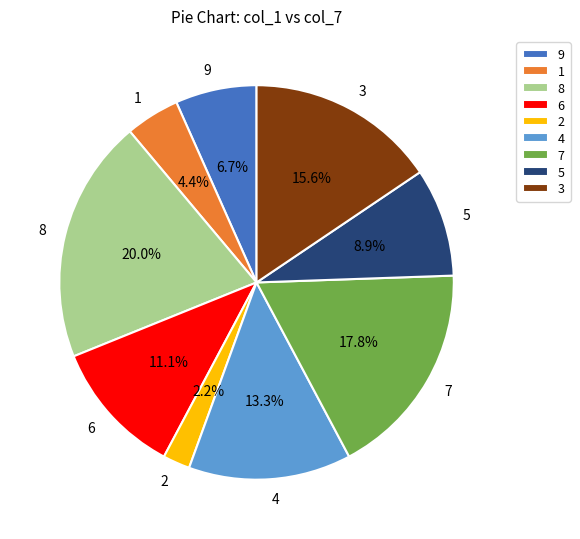

Rank the categories by value from highest to lowest.

8, 7, 3, 4, 6, 5, 9, 1, 2